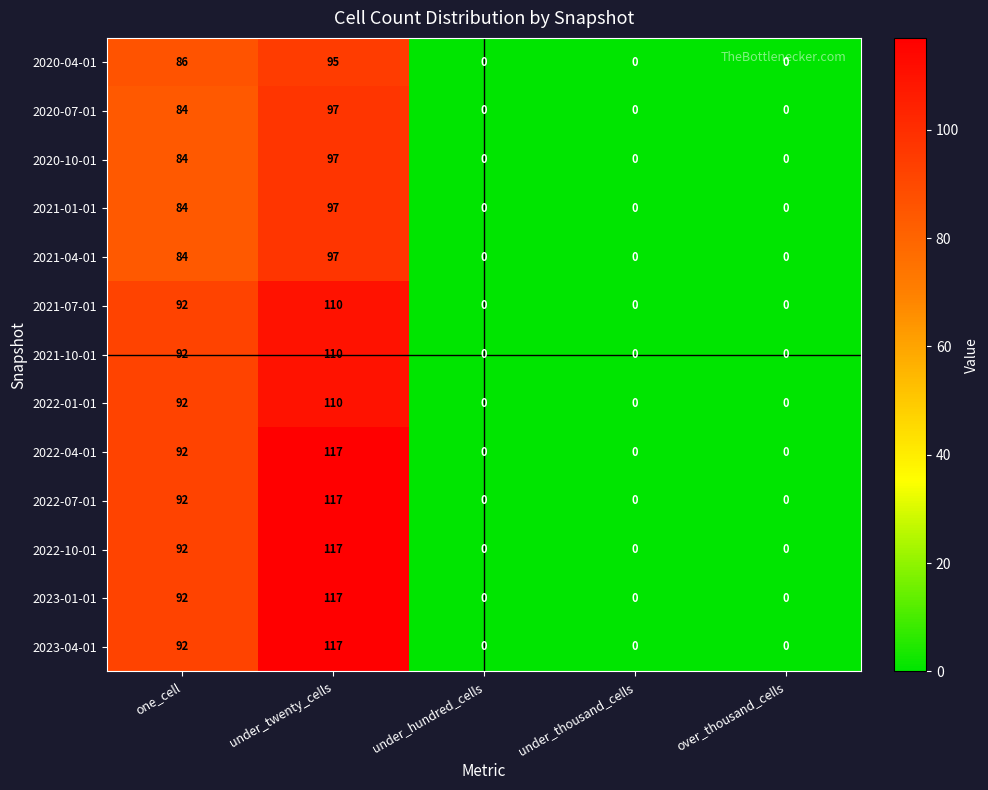

How many categories are shown in the chart?

5